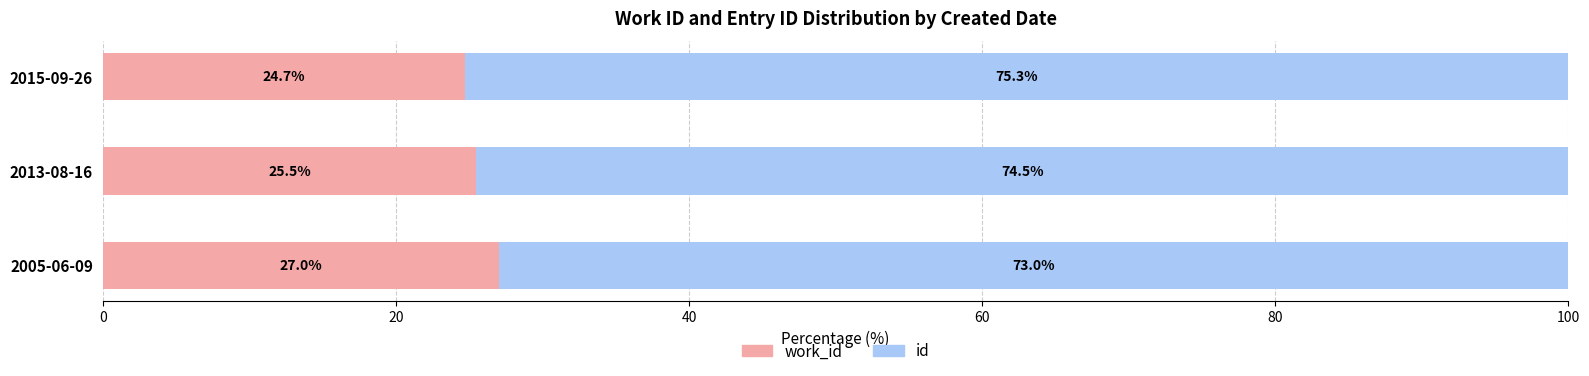

What is the total value across all series at 2005-06-09?

100.0